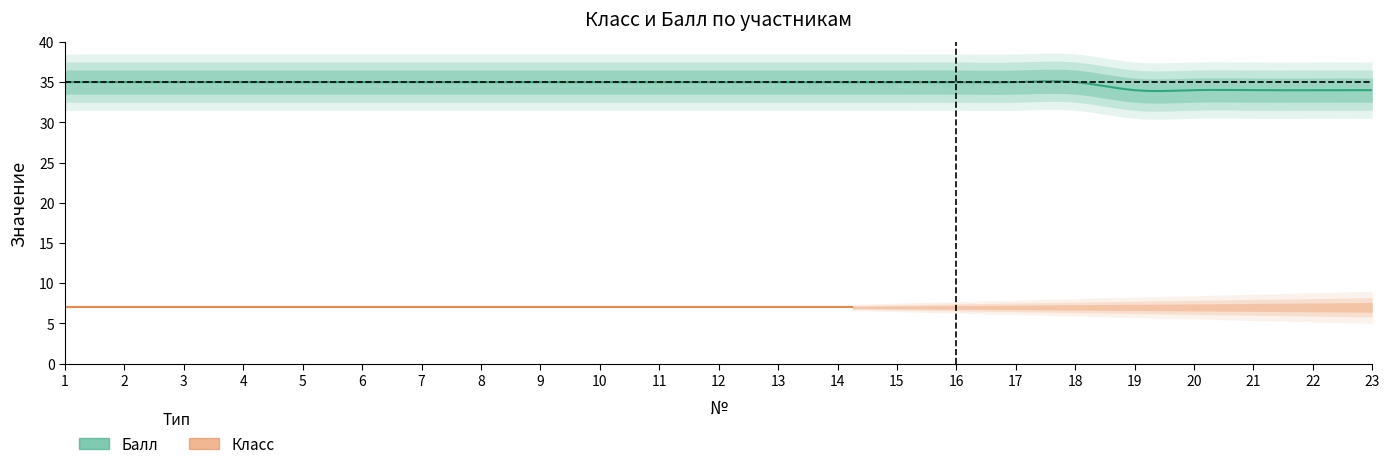

Which series changed the most between 13 and 14?

Класс